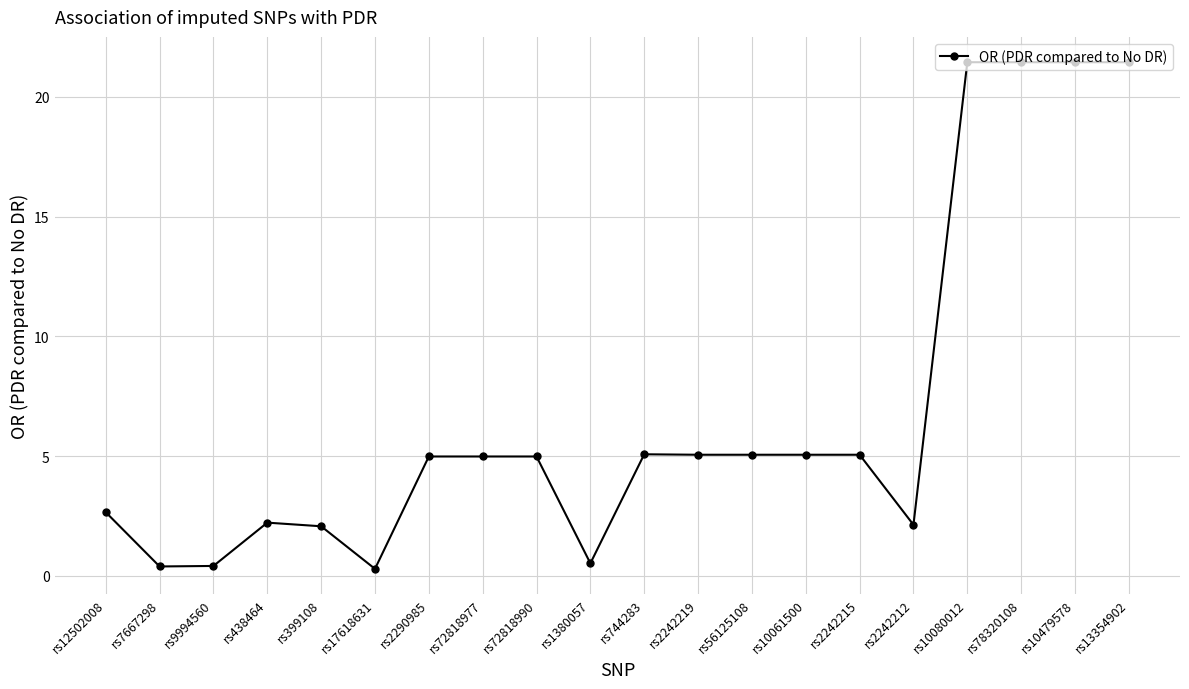

The value at rs78320108 is 21.4. True or false?

True